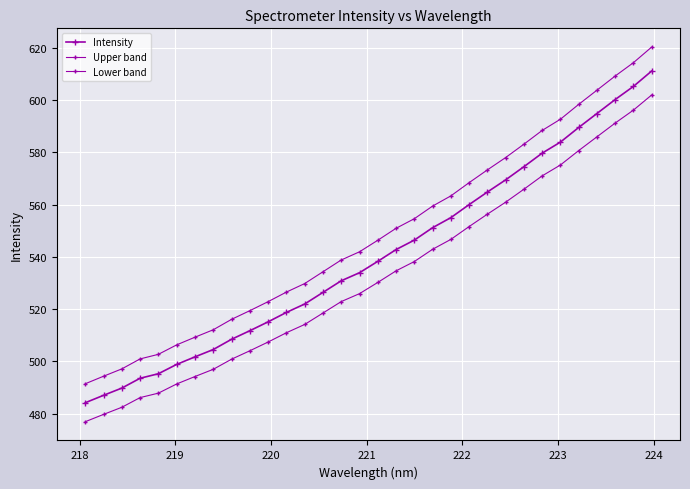

How many data points in Intensity are above 538?

16